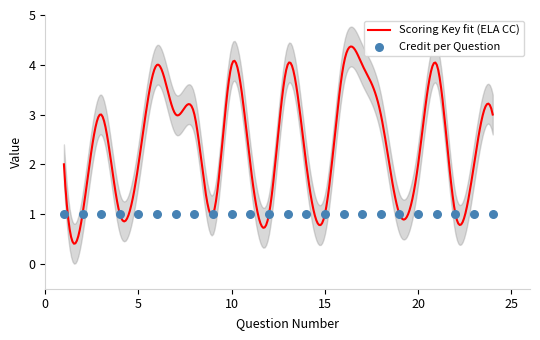

What are all the series names shown in the legend?

Scoring Key, Credit